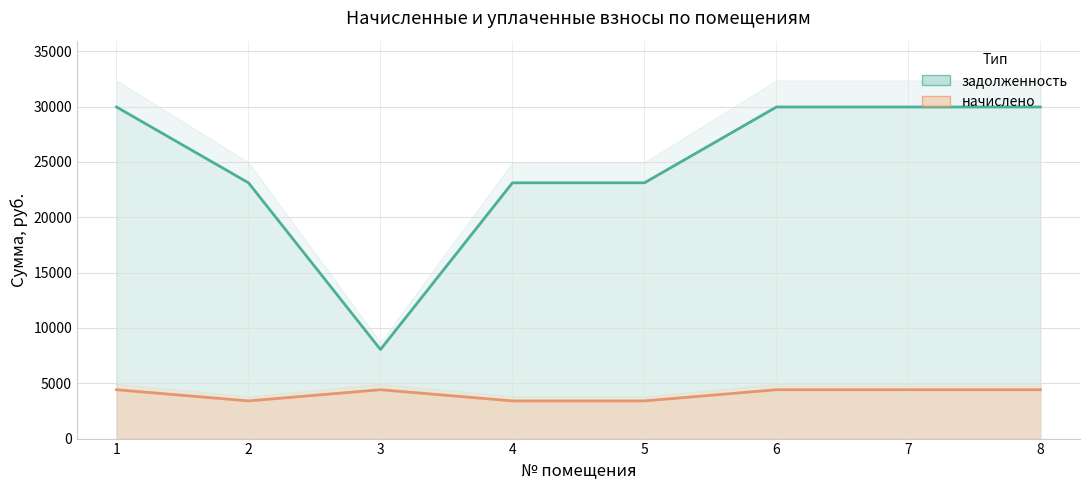

Which series has the widest spread of values?

задолженность